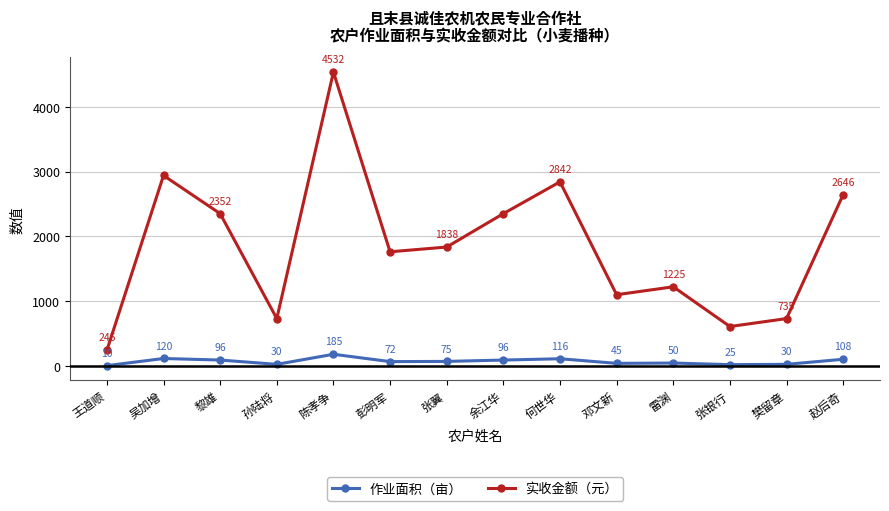

What is the average value of the 实收金额（元） series?

1851.5